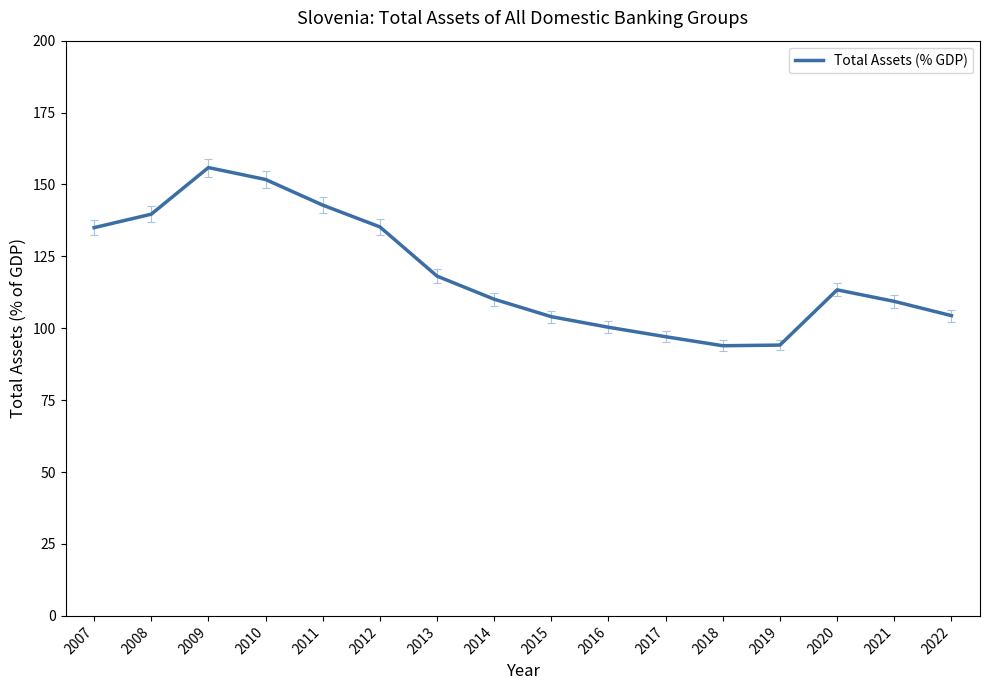

Which category has the highest value across all series?

2009